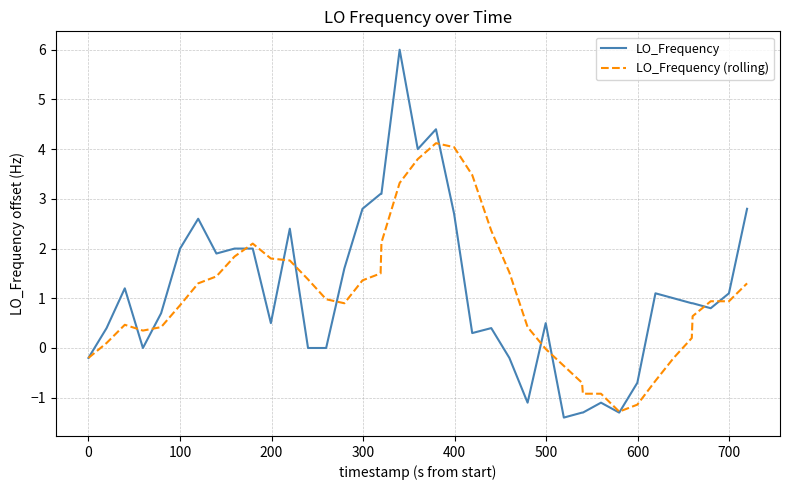

Which series has the widest spread of values?

LO_Frequency